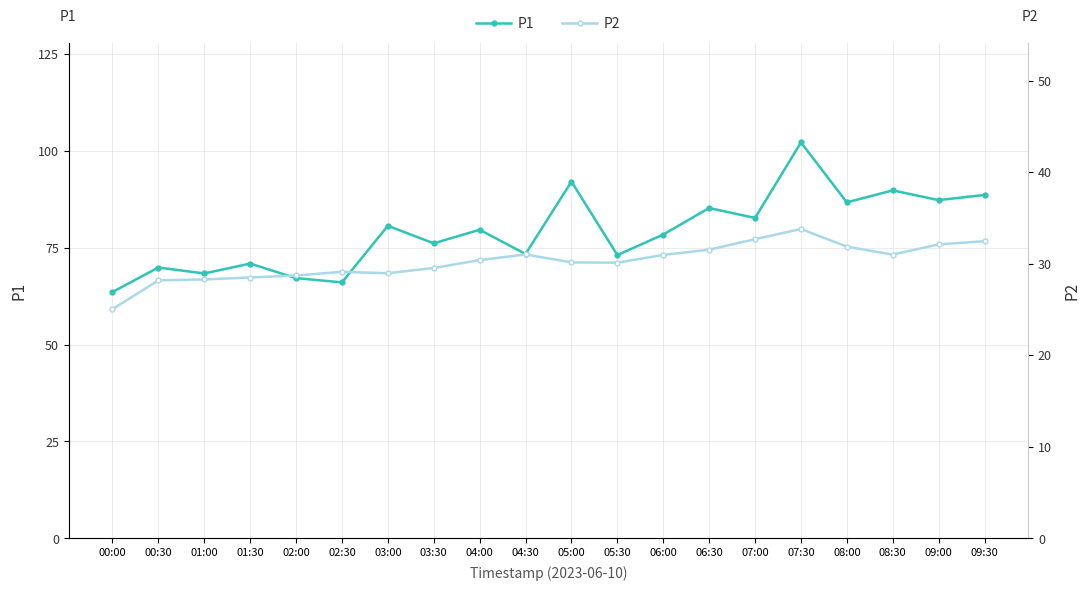

What is the value of the P1 point at the 6th from the left?

66.0